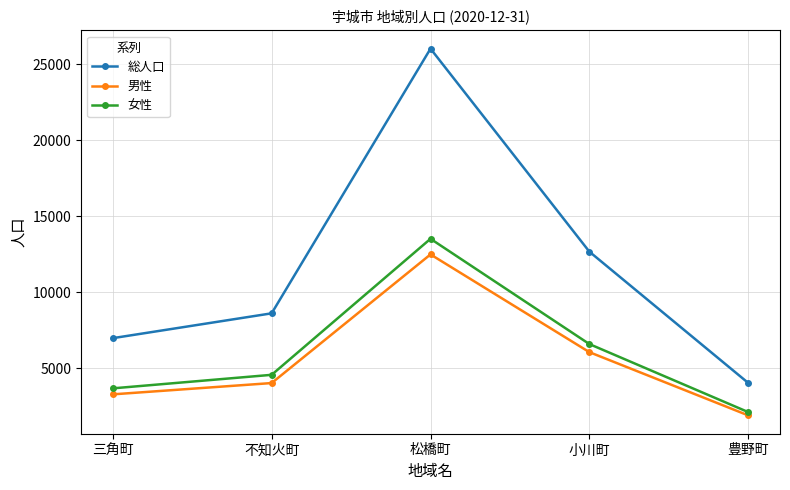

At how many categories does at least one series exceed 19909?

1